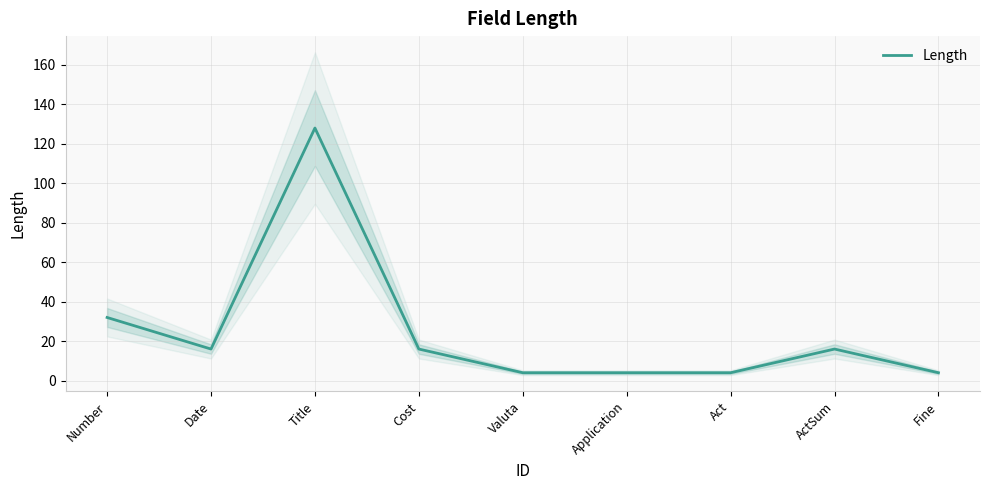

What is the ratio of the value at Number to the value at ActSum?

2.0